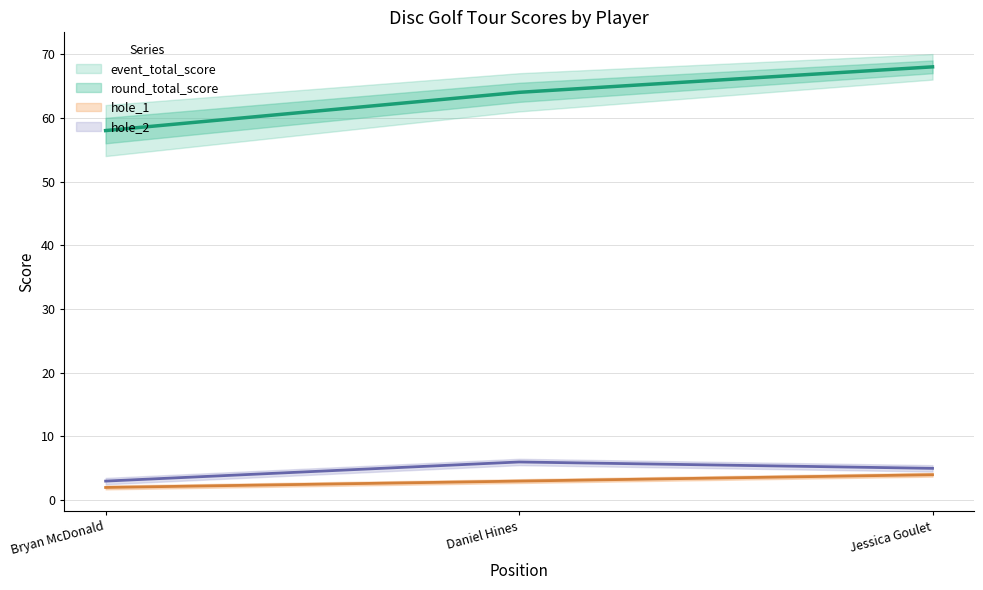

Rank the series at Bryan McDonald from lowest to highest value.

round_total_score, hole_2, event_total_score